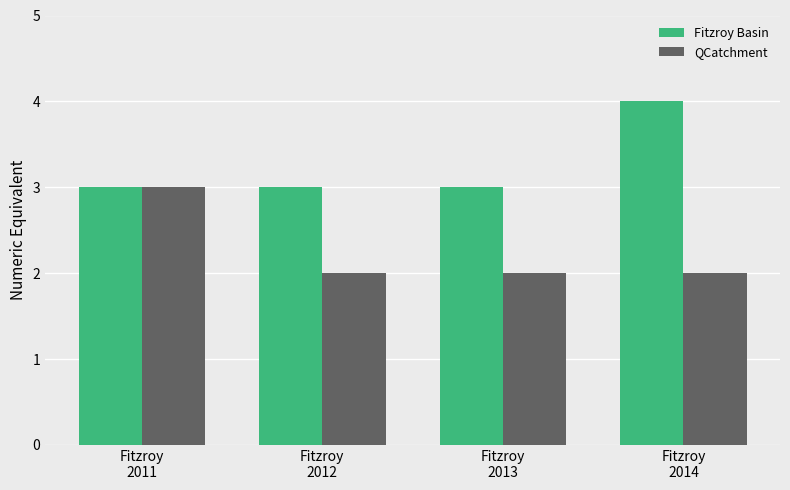

Reading left to right, what are all the values shown in this chart?

Fitzroy Basin: 3	3	3	4
QCatchment: 3	2	2	2